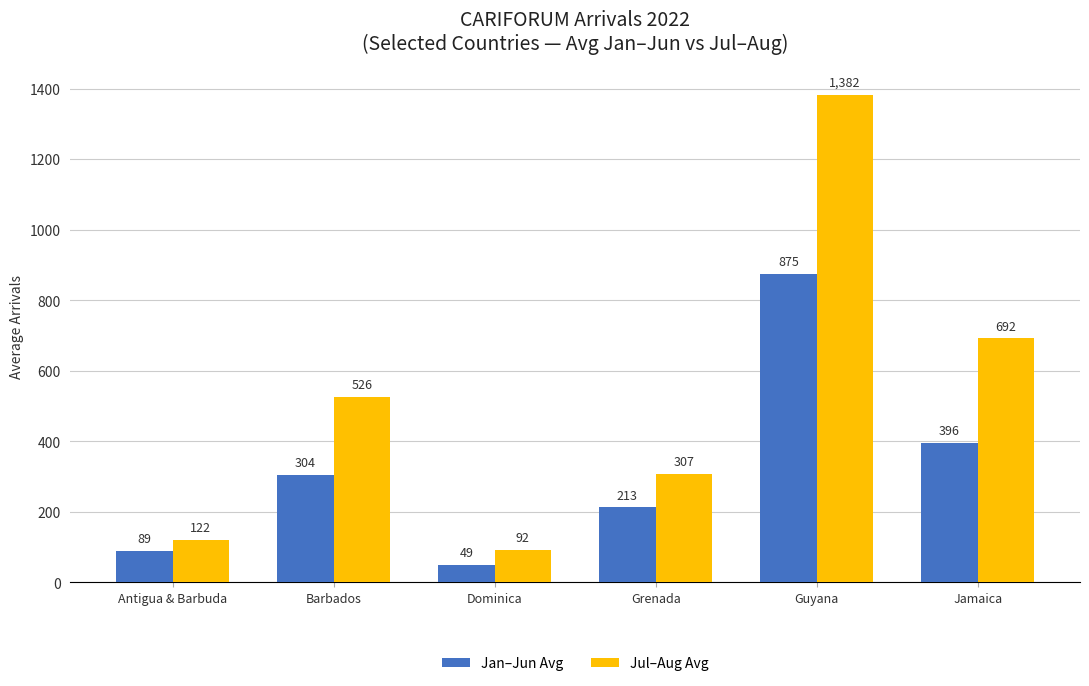

What is the difference between the highest and lowest values at Antigua & Barbuda?

32.5